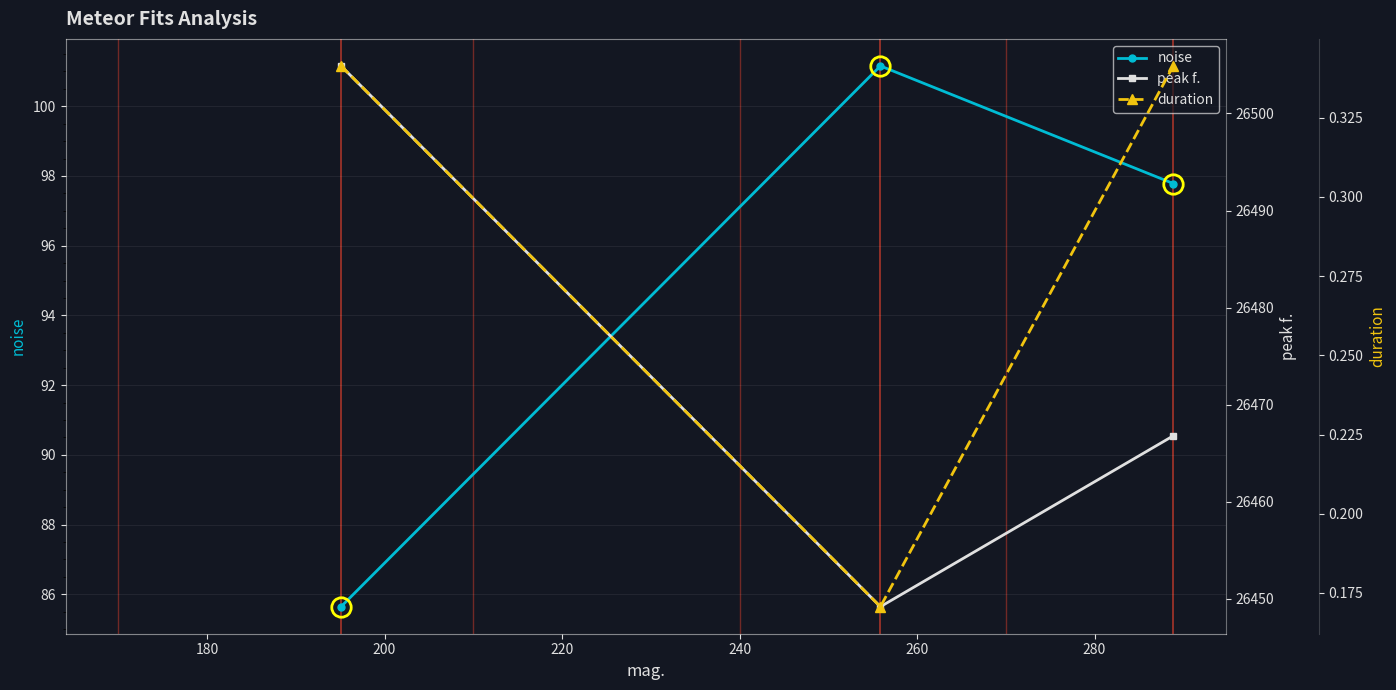

What is the value of the noise point at the 2nd from the left?

101.2